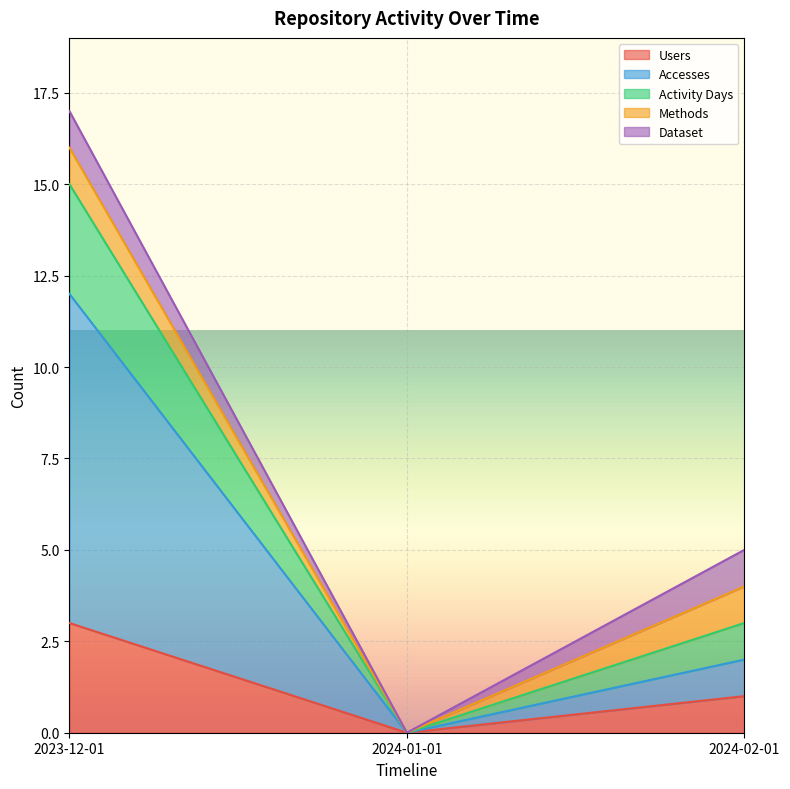

What is the difference between the Accesses values at 2023-12-01 and 2024-02-01?

10